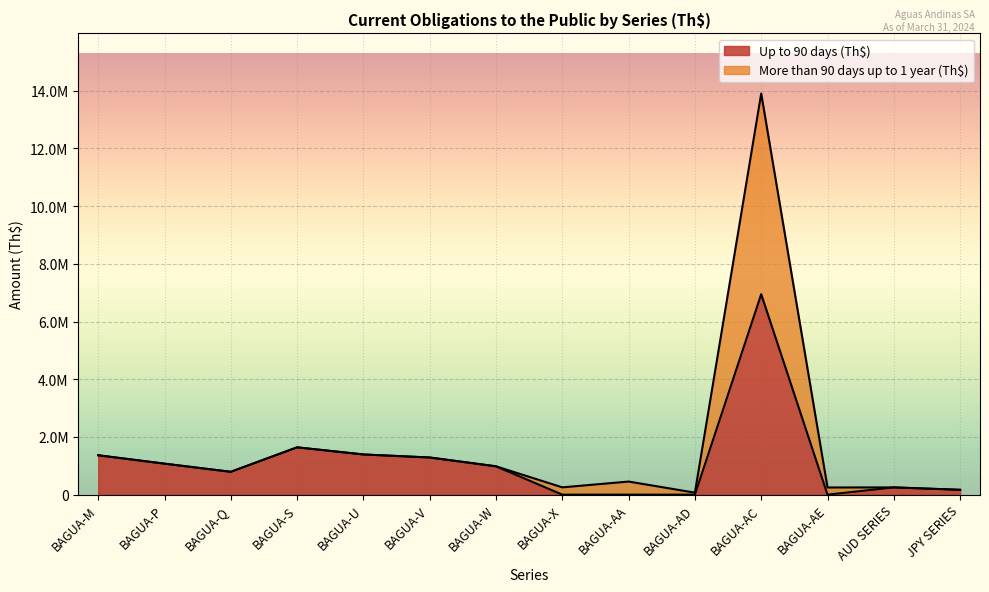

What is the sum of the More than 90 days up to 1 year (Th$) values at BAGUA-AD and BAGUA-AE?

317982